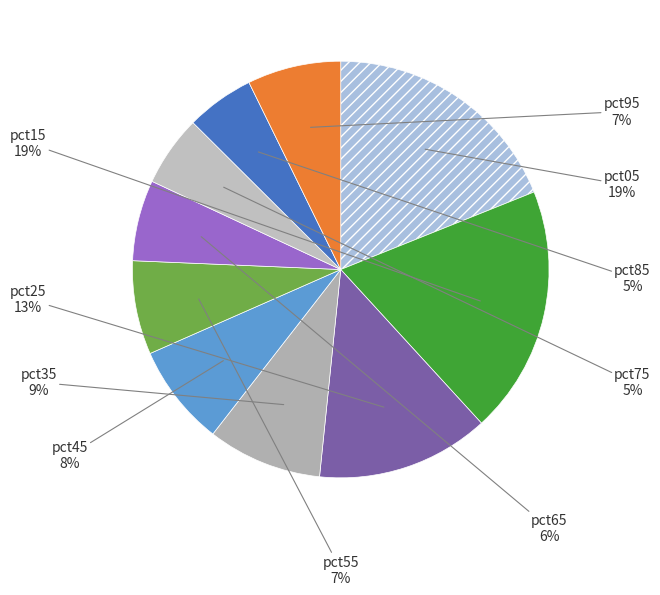

To the nearest percent, what is the difference between the largest and smallest slice percentages?

14%